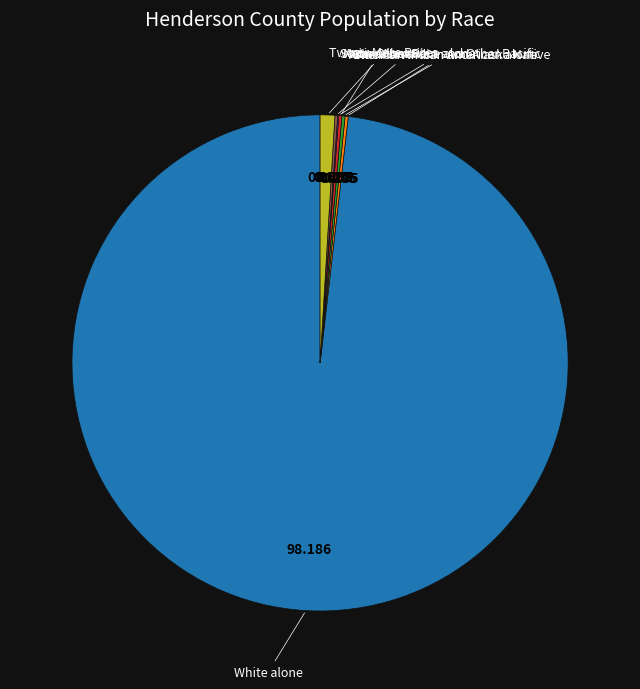

Is there any slice that represents more than half of the pie?

Yes